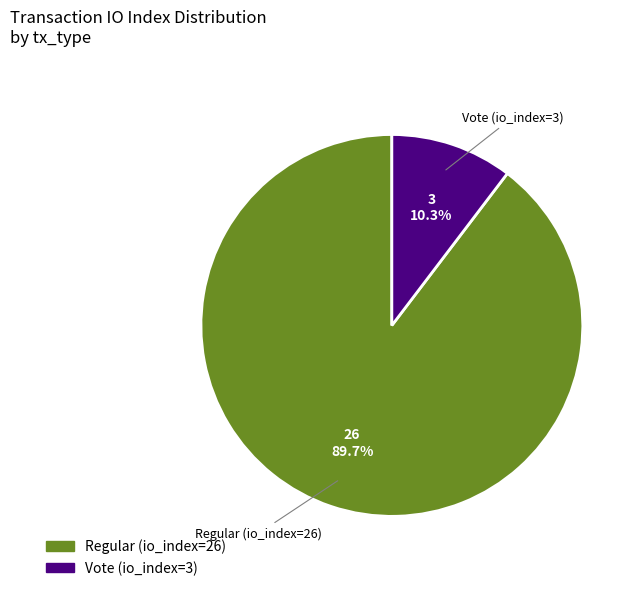

Which slice is the largest?

Regular (io_index=26)